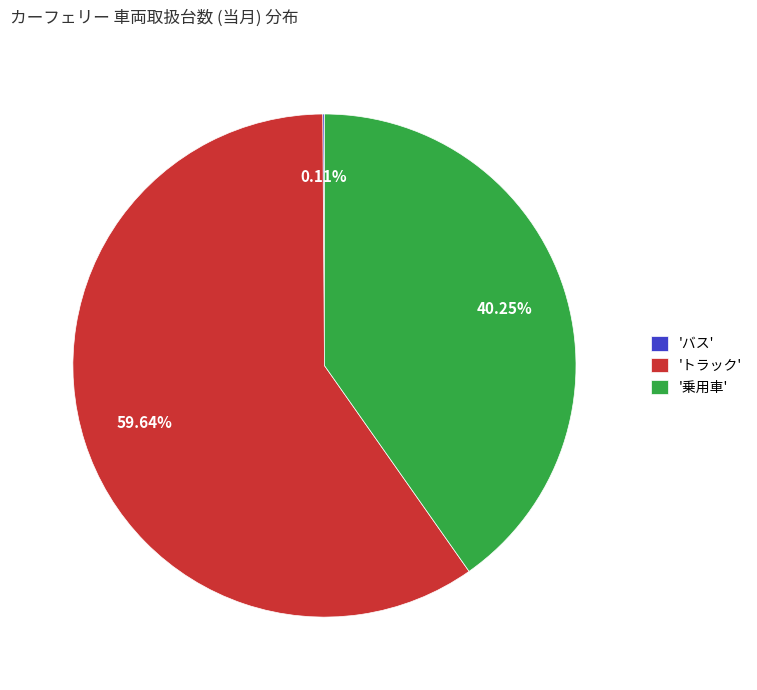

Which has a higher value, 'トラック' or '乗用車'?

'トラック'